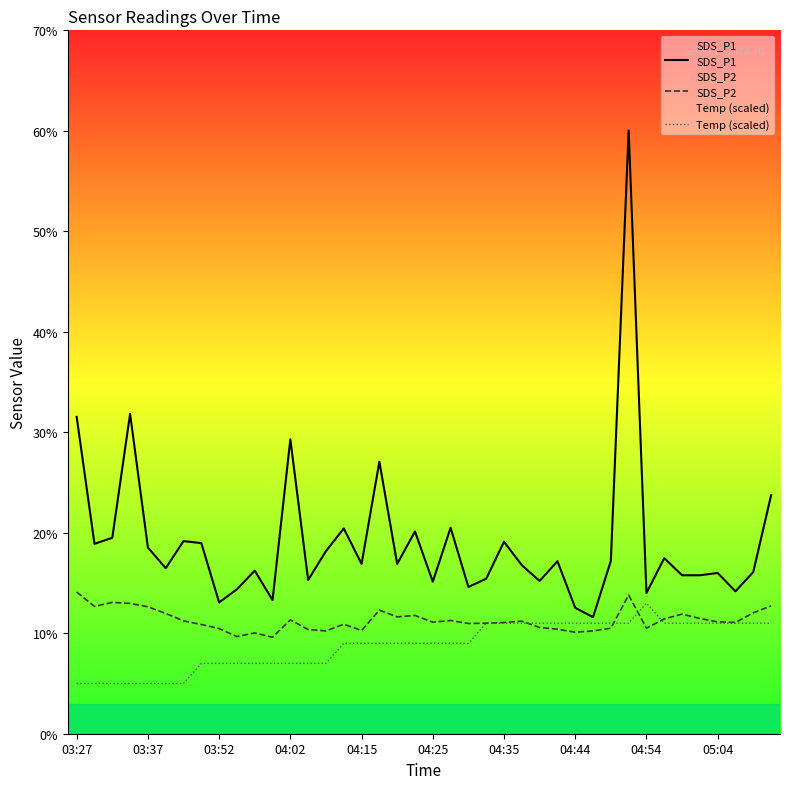

Is it true that SDS_P2 equals 4.0 at 03:37?

False